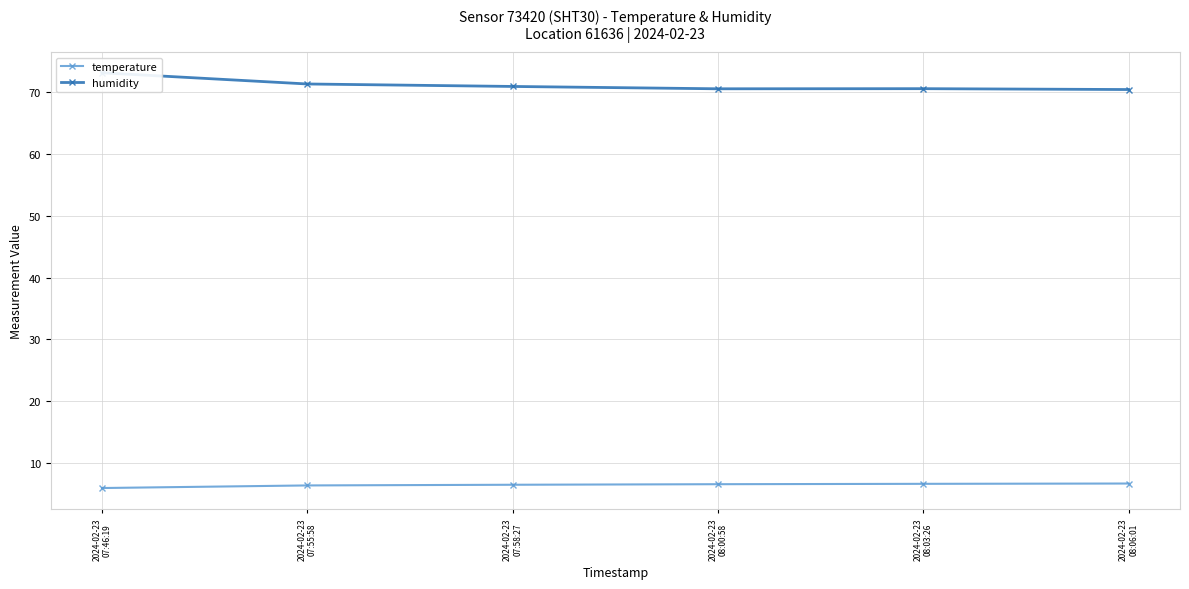

At how many categories does at least one series exceed 60?

6